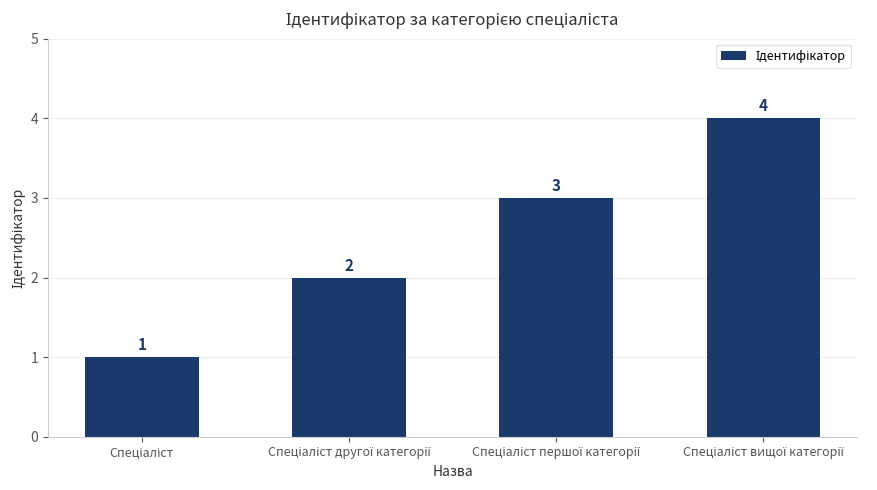

How many values are between 2 and 4?

3